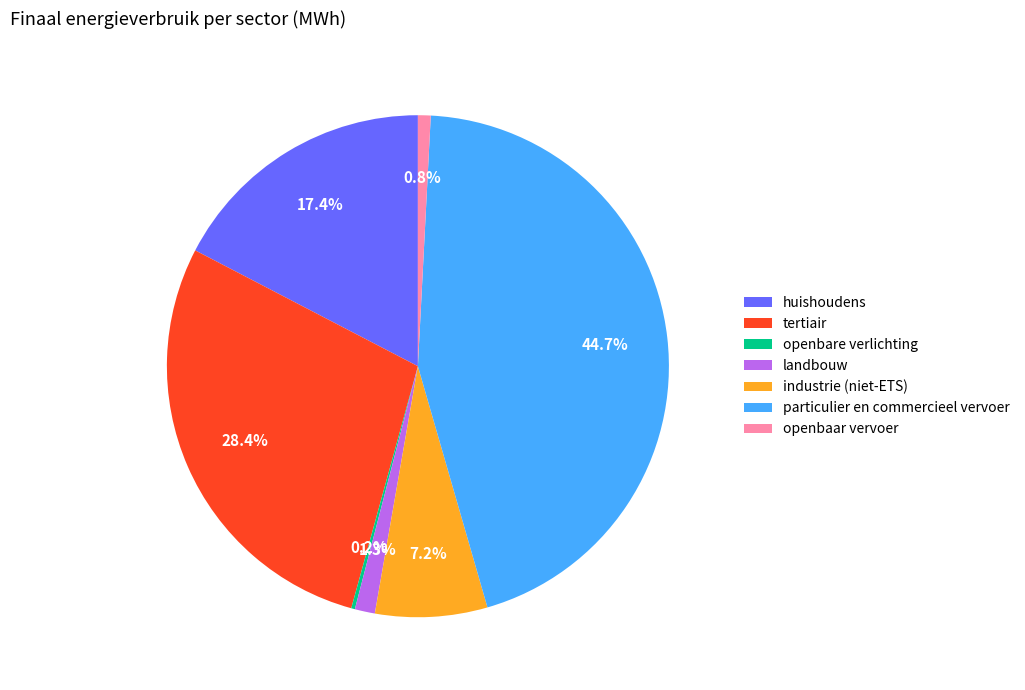

To the nearest percent, what is the difference between the landbouw and huishoudens slice percentages?

16%